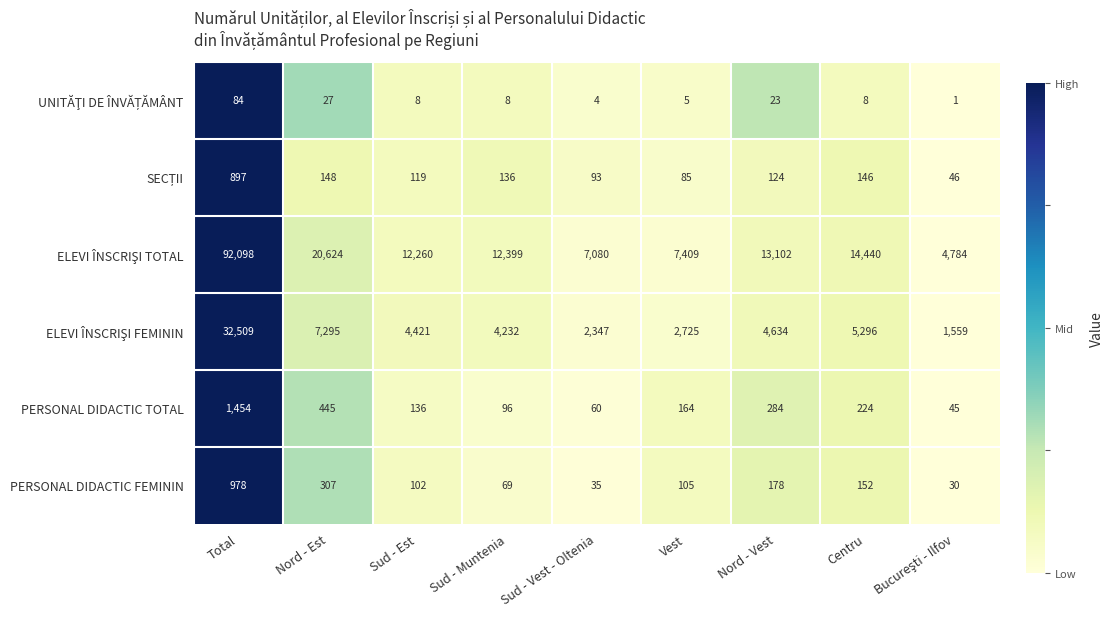

Where does the PERSONAL DIDACTIC FEMININ series first go above 105?

Total